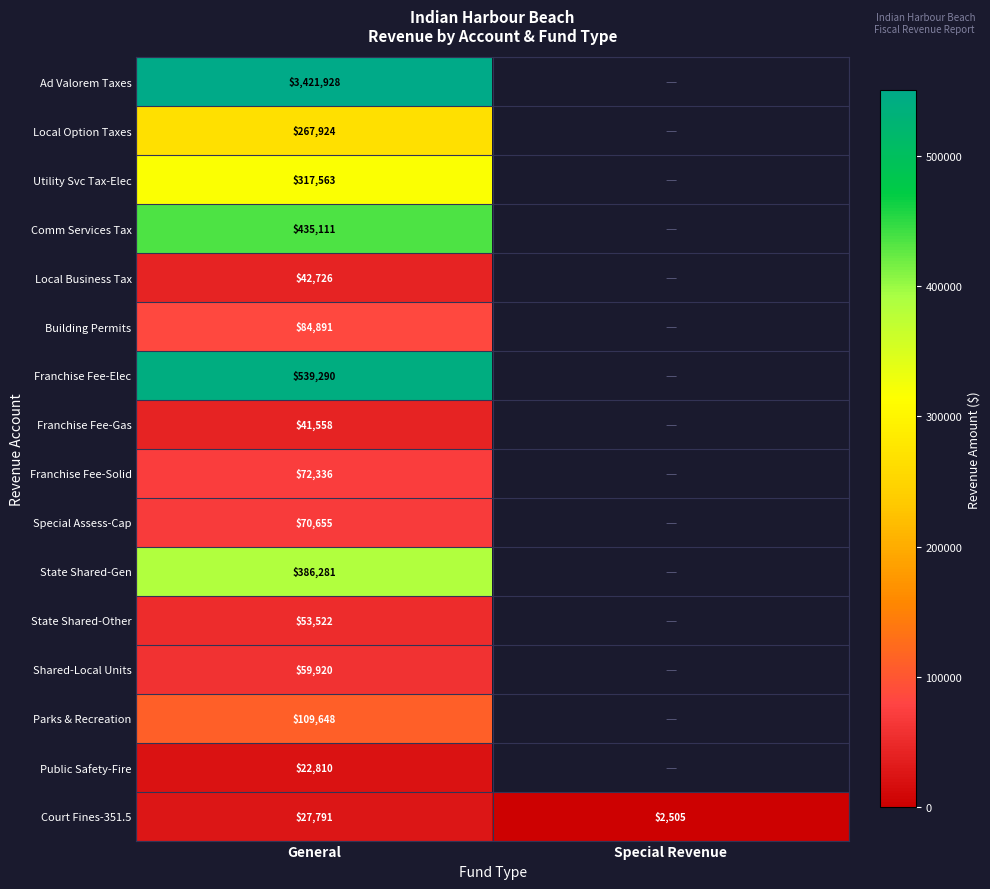

Count the number of categories in the chart.

2